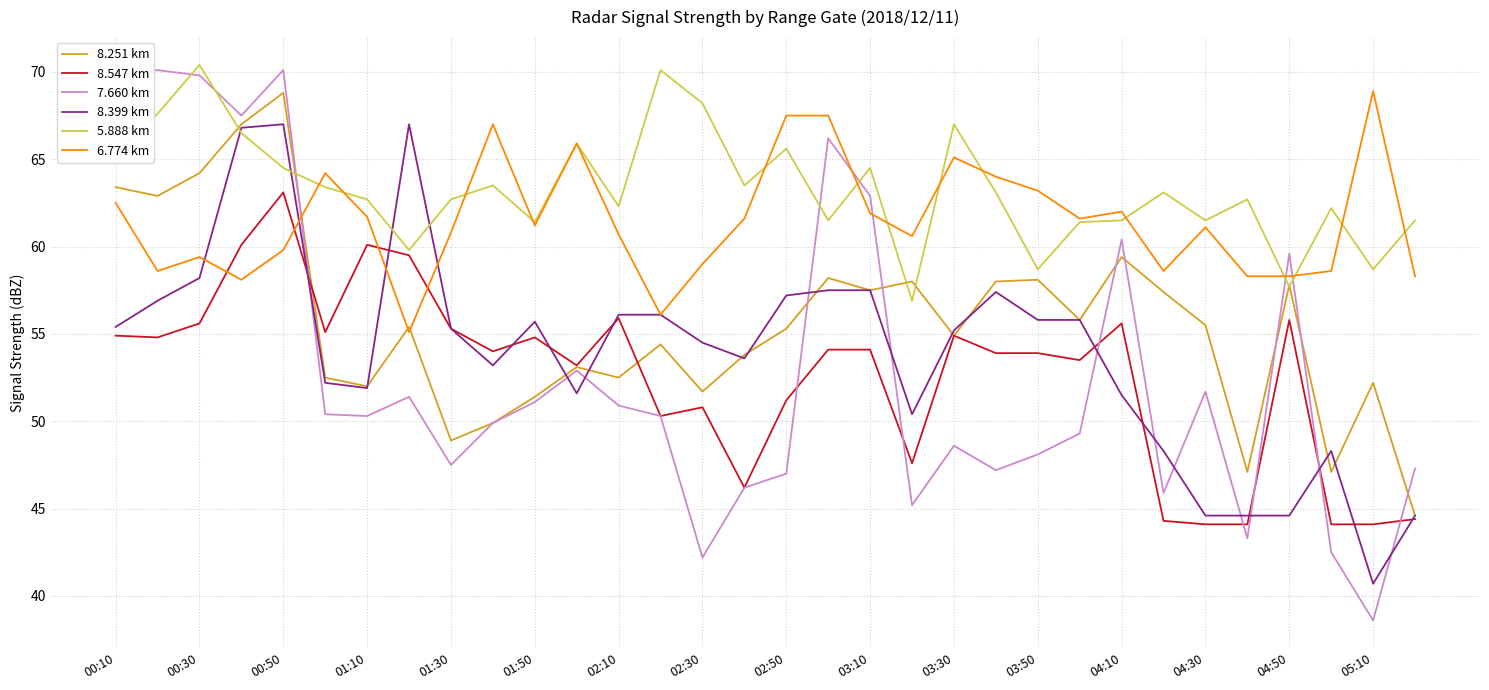

What is the maximum value for 7.660 km?

70.1